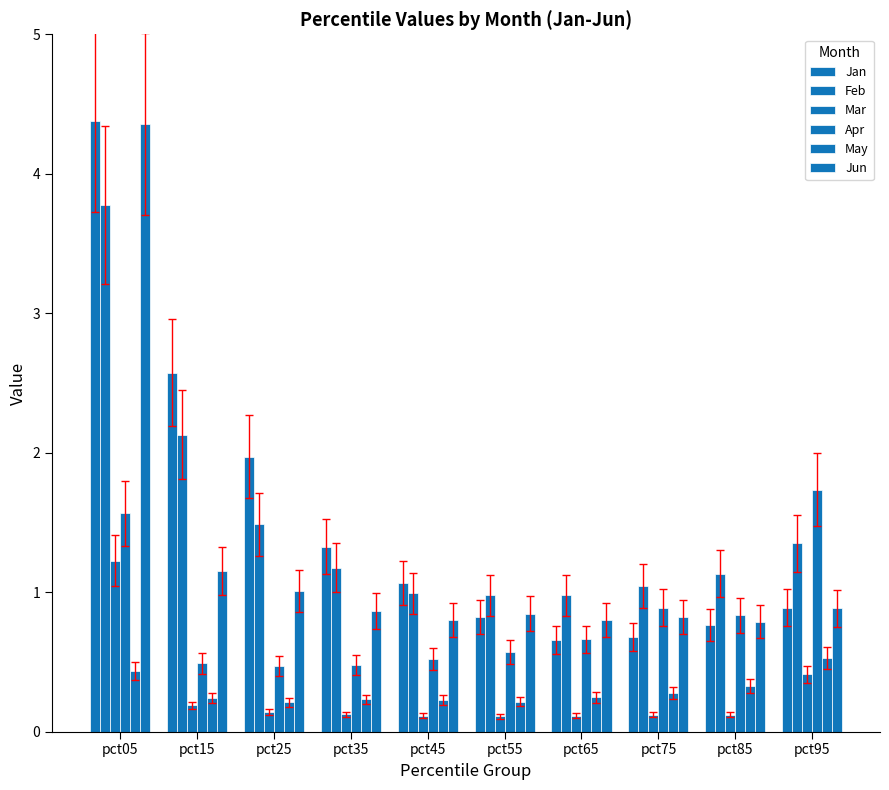

Reading left to right, transcribe all the data shown in this chart.

Jan: pct05=4.4	pct15=2.6	pct25=2.0	pct35=1.3	pct45=1.1	pct55=0.8	pct65=0.7	pct75=0.7	pct85=0.8	pct95=0.9
Feb: pct05=3.8	pct15=2.1	pct25=1.5	pct35=1.2	pct45=1.0	pct55=1.0	pct65=1.0	pct75=1.0	pct85=1.1	pct95=1.4
Mar: pct05=1.2	pct15=0.2	pct25=0.1	pct35=0.1	pct45=0.1	pct55=0.1	pct65=0.1	pct75=0.1	pct85=0.1	pct95=0.4
Apr: pct05=1.6	pct15=0.5	pct25=0.5	pct35=0.5	pct45=0.5	pct55=0.6	pct65=0.7	pct75=0.9	pct85=0.8	pct95=1.7
May: pct05=0.4	pct15=0.2	pct25=0.2	pct35=0.2	pct45=0.2	pct55=0.2	pct65=0.2	pct75=0.3	pct85=0.3	pct95=0.5
Jun: pct05=4.4	pct15=1.1	pct25=1.0	pct35=0.9	pct45=0.8	pct55=0.8	pct65=0.8	pct75=0.8	pct85=0.8	pct95=0.9